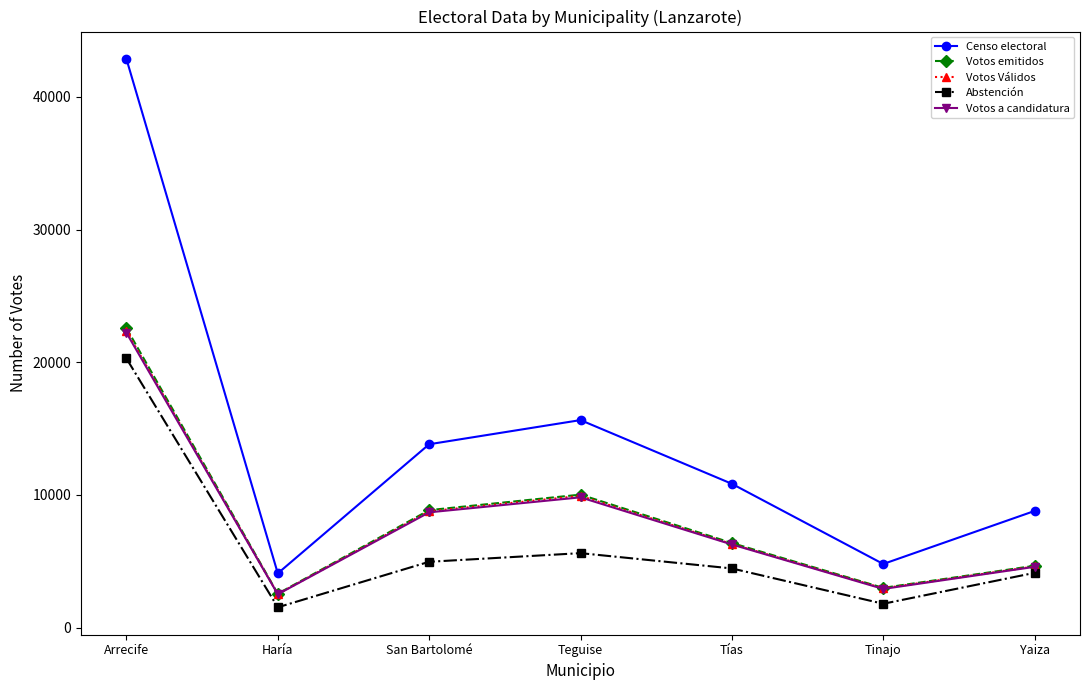

What is the greatest value displayed?

42851